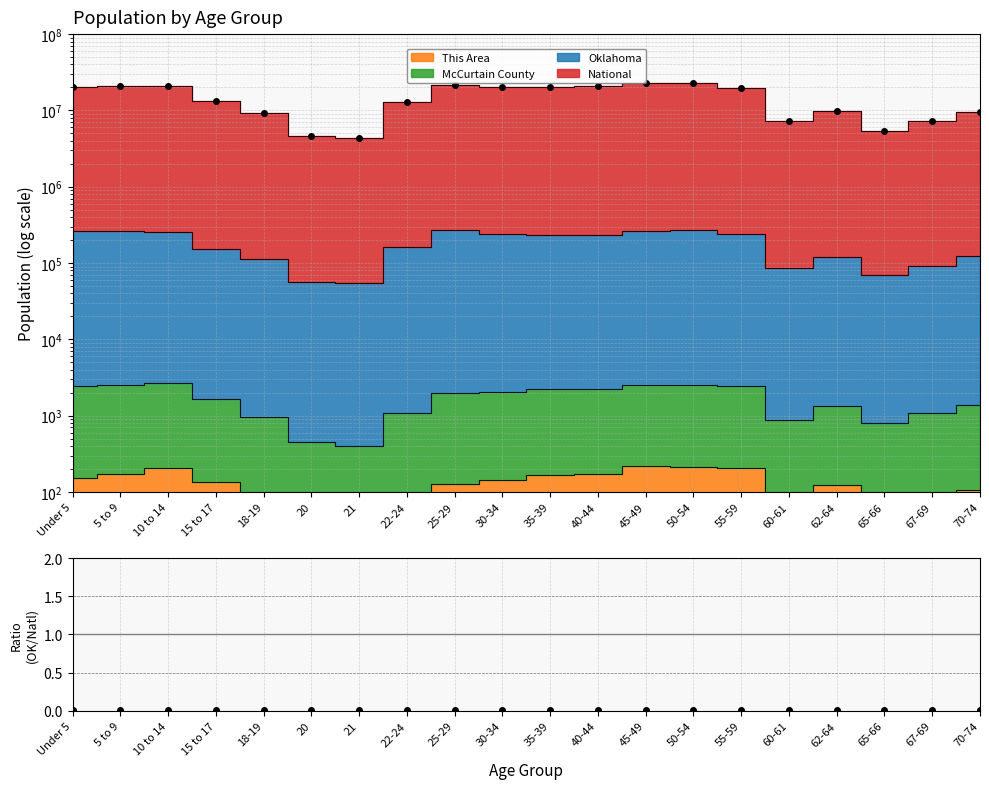

The chart shows a value of 0.0 at 35-39. True or false?

True